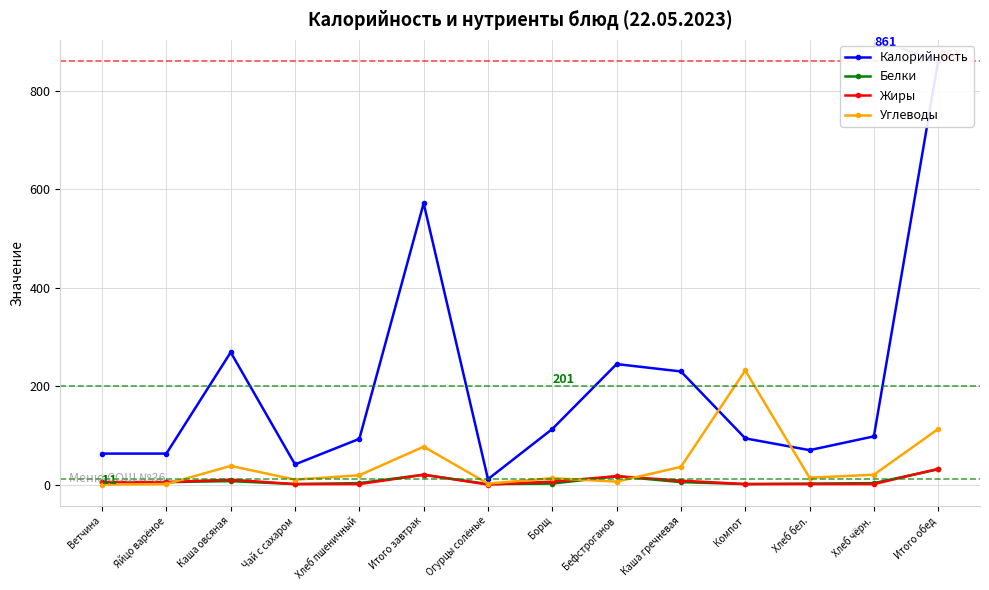

Where is the first local minimum for Калорийность?

Чай с сахаром